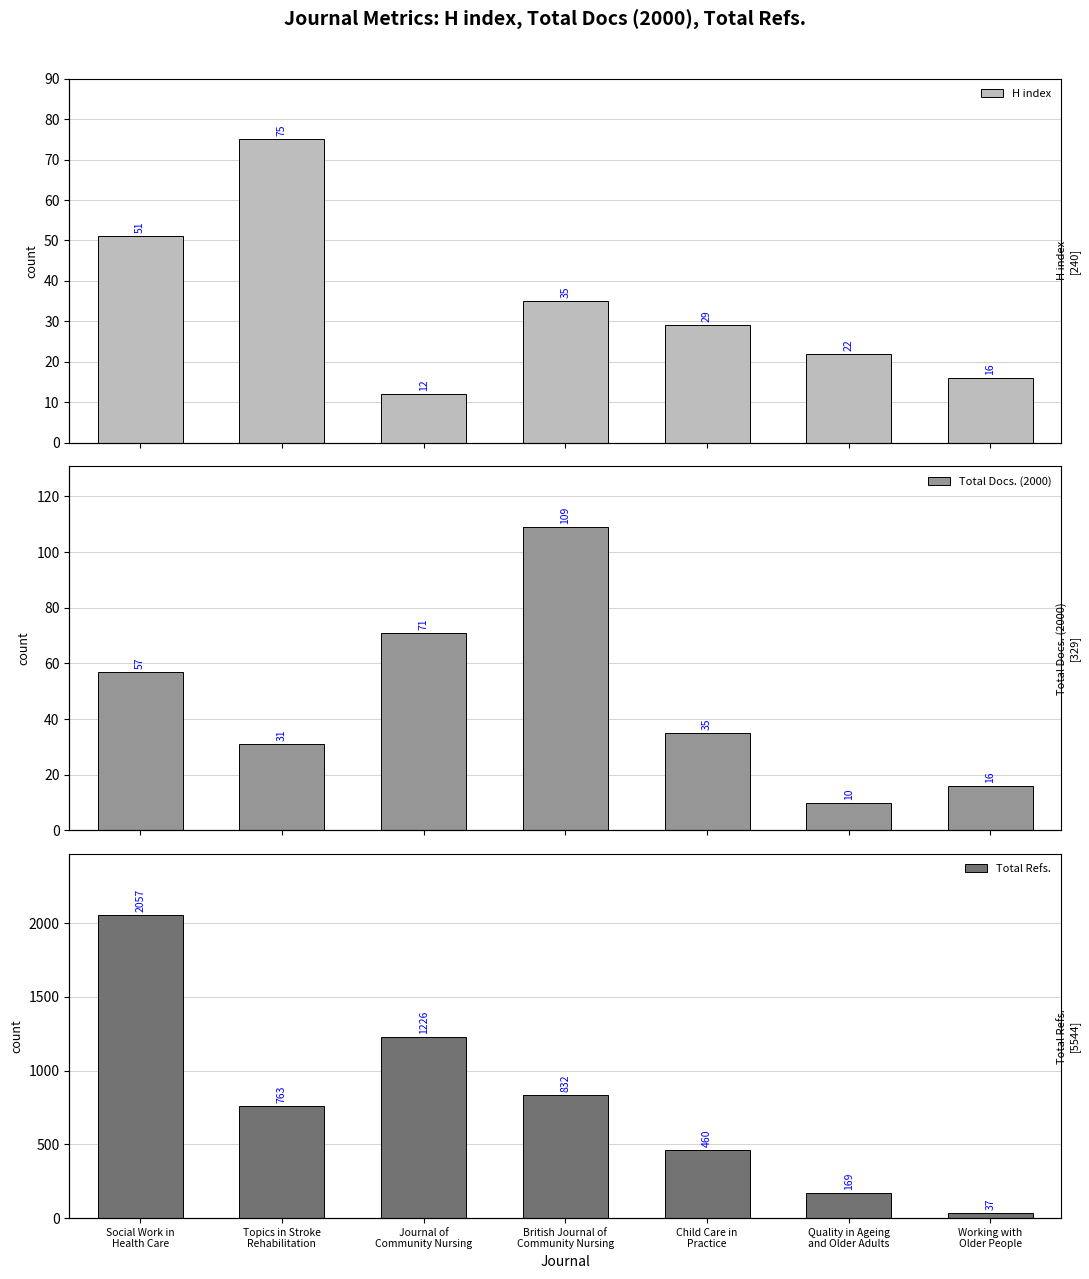

How many groups of bars are there?

7